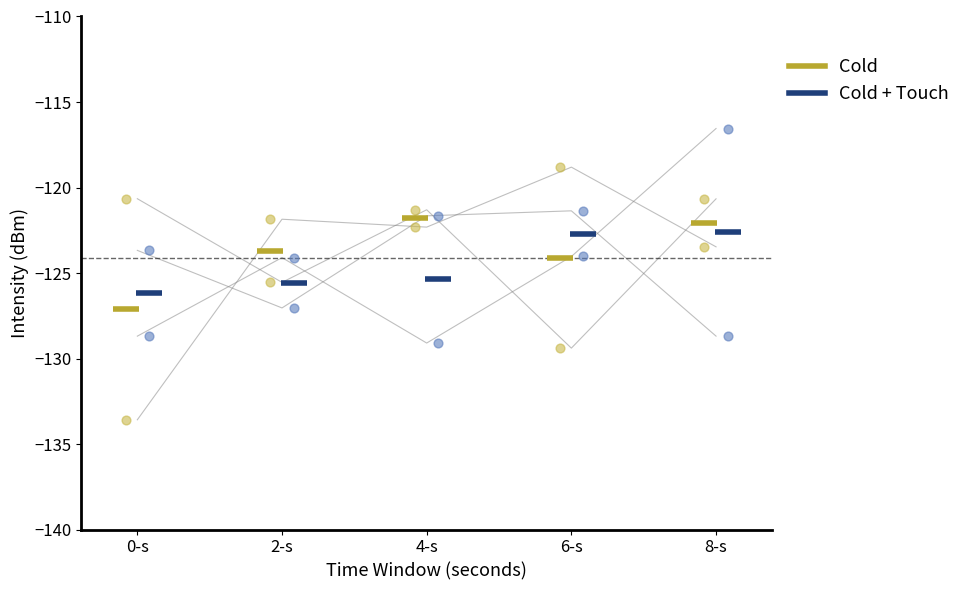

Which series reaches the maximum Y coordinate?

Cold + Touch